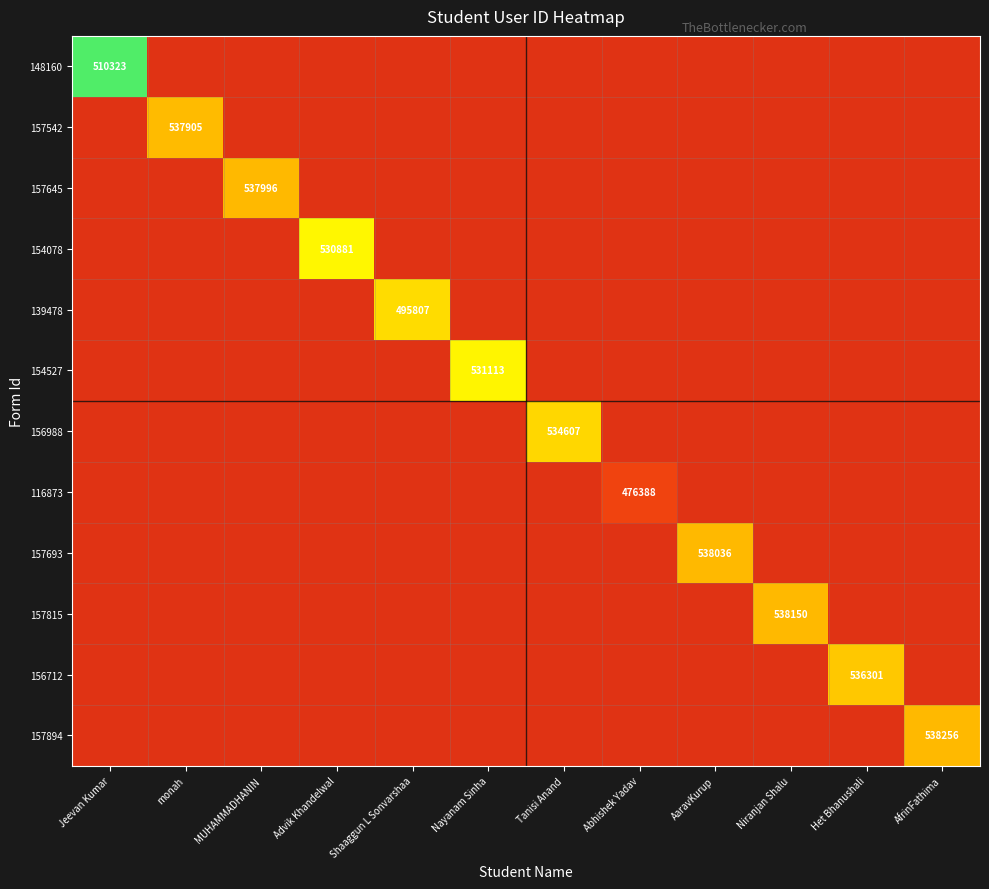

What is the smallest value displayed?

476388.0